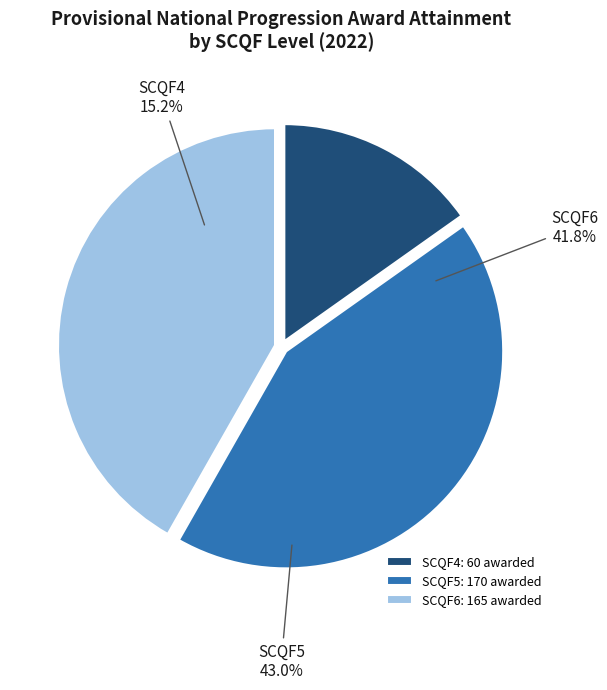

Between SCQF6 and SCQF5, which is larger?

SCQF5